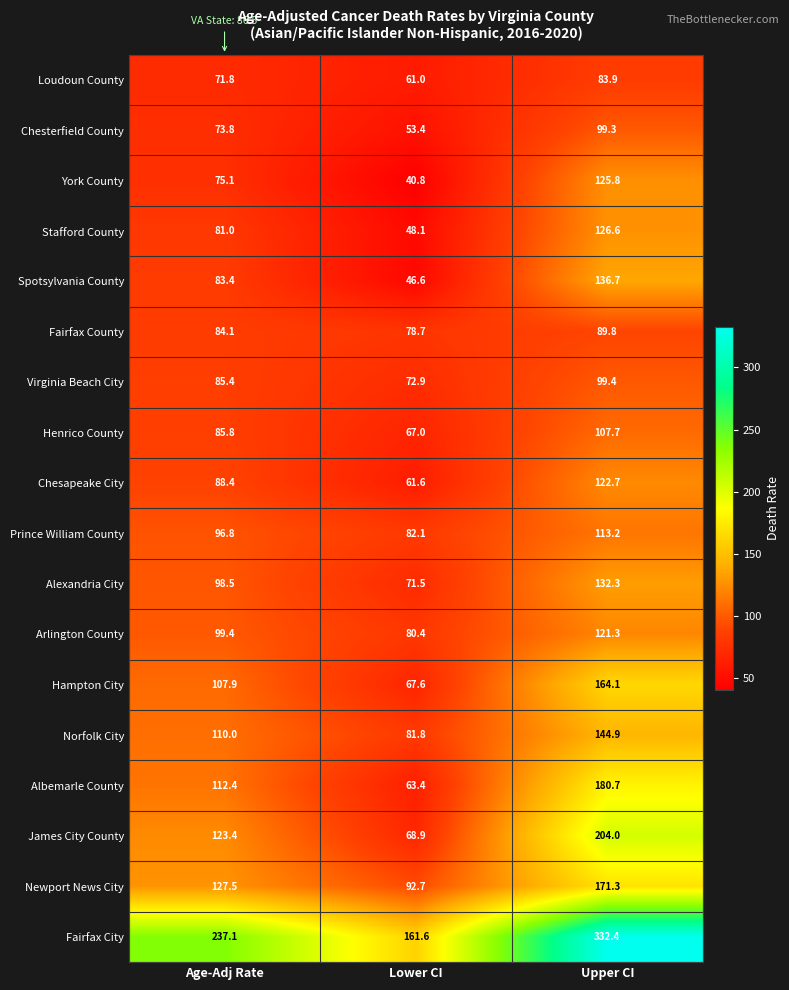

List the series in order of their peak value, highest first.

Fairfax City, James City County, Albemarle County, Newport News City, Hampton City, Norfolk City, Spotsylvania County, Alexandria City, Stafford County, York County, Chesapeake City, Arlington County, Prince William County, Henrico County, Virginia Beach City, Chesterfield County, Fairfax County, Loudoun County